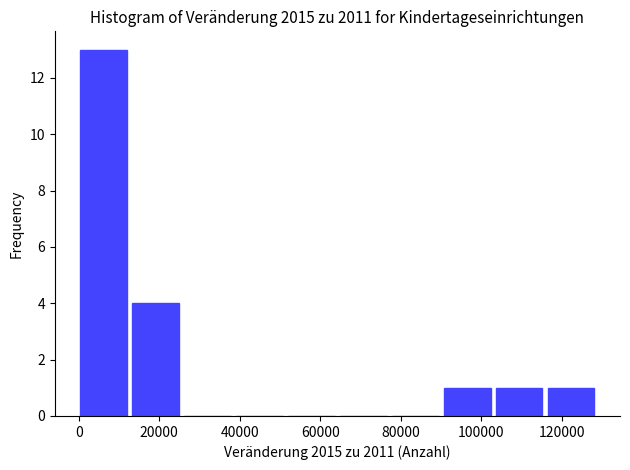

How tall is the bar that spans 14000 to 26000 on the x-axis? Neither the bar edges nor the heights are printed on the chart, so give them approximately, as read against the axes.

4